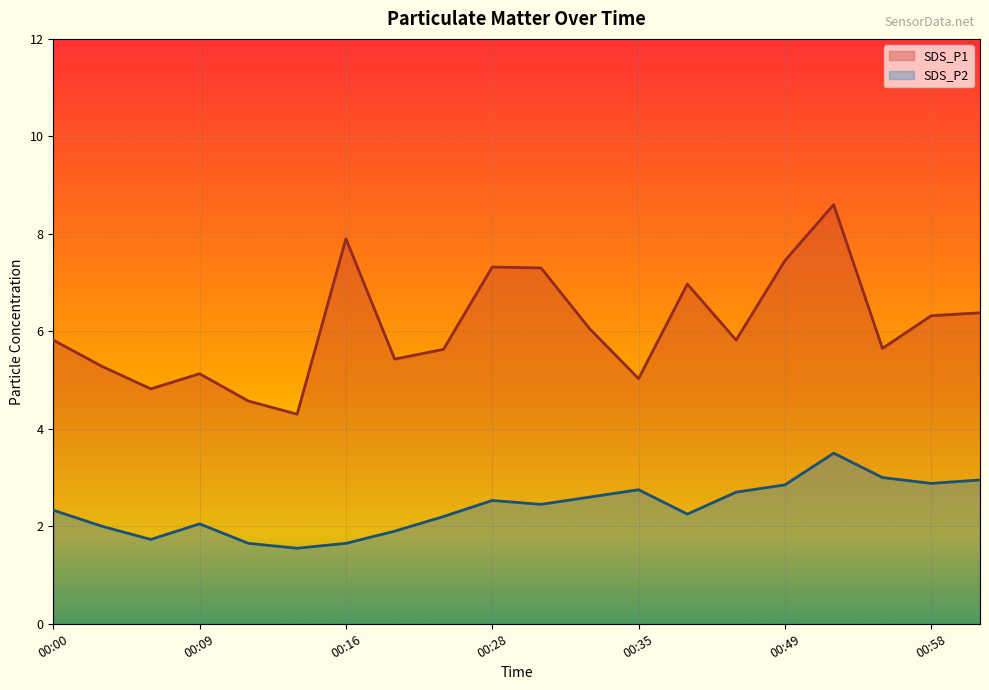

True or false: SDS_P1 and SDS_P2 intersect in this chart.

False